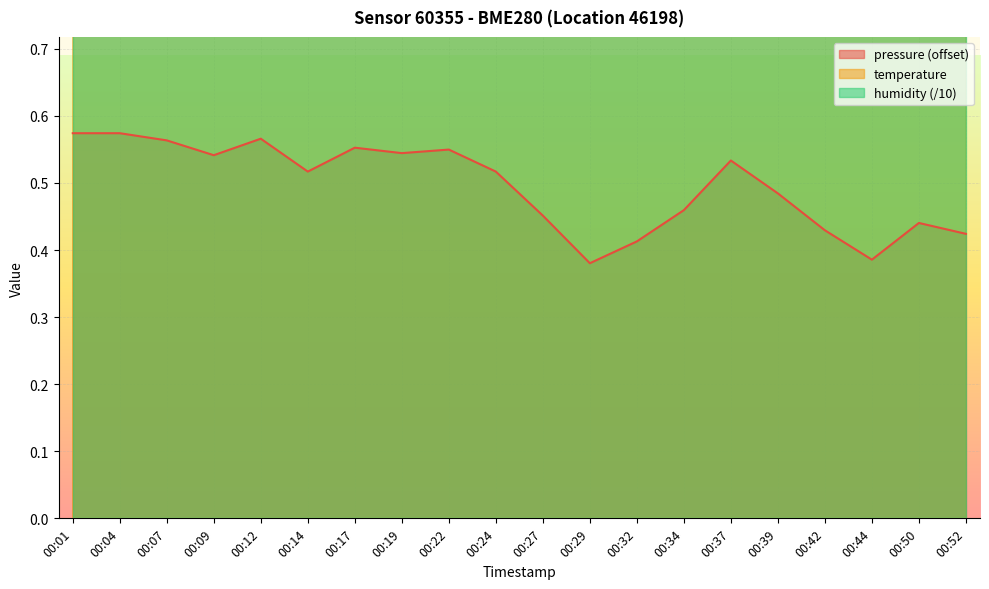

The value of pressure (offset) at 00:14 is 0.7. True or false?

False